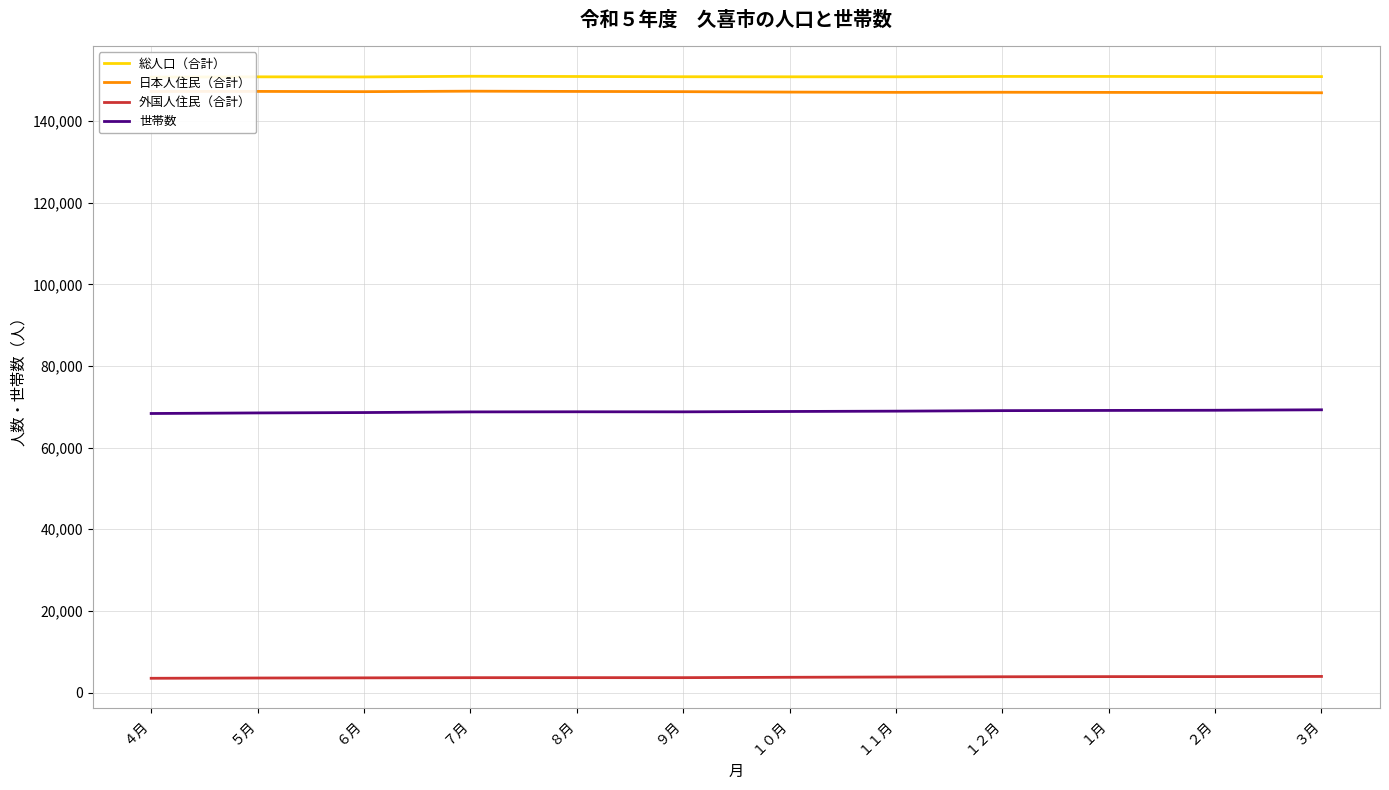

True or false: 総人口（合計） has a value of 150824 at １０月.

True